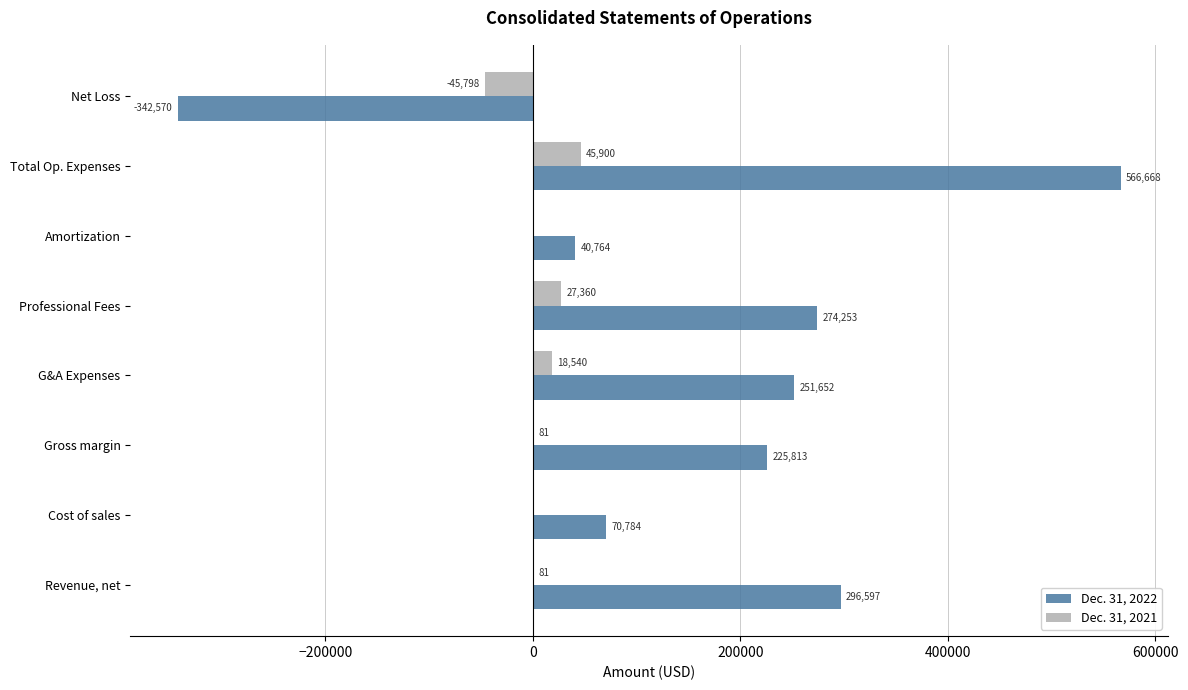

Which series has the widest spread of values?

Dec. 31, 2022